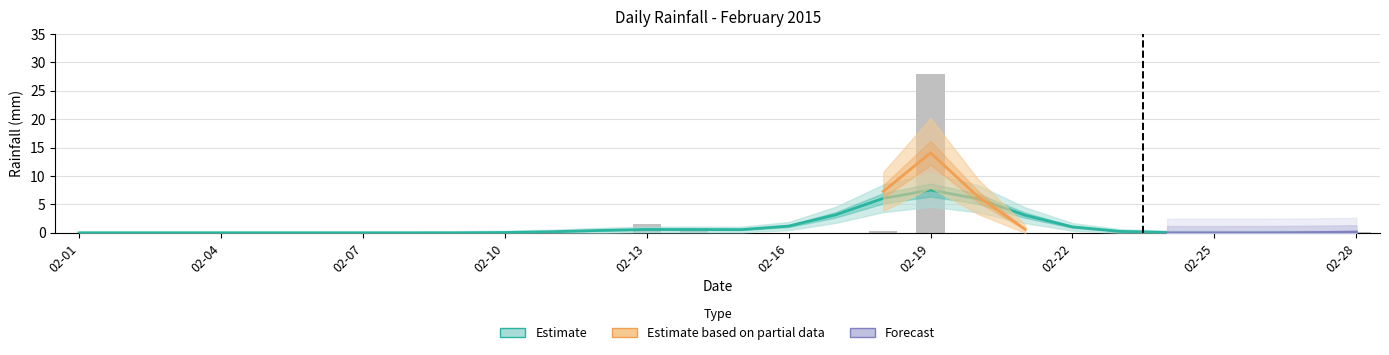

List the labels in order of value, largest first.

2015-02-19, 2015-02-13, 2015-02-14, 2015-02-18, 2015-02-23, 2015-02-28, 2015-02-01, 2015-02-02, 2015-02-03, 2015-02-04, 2015-02-05, 2015-02-06, 2015-02-07, 2015-02-08, 2015-02-09, 2015-02-10, 2015-02-11, 2015-02-12, 2015-02-15, 2015-02-16, 2015-02-17, 2015-02-20, 2015-02-21, 2015-02-22, 2015-02-24, 2015-02-25, 2015-02-26, 2015-02-27